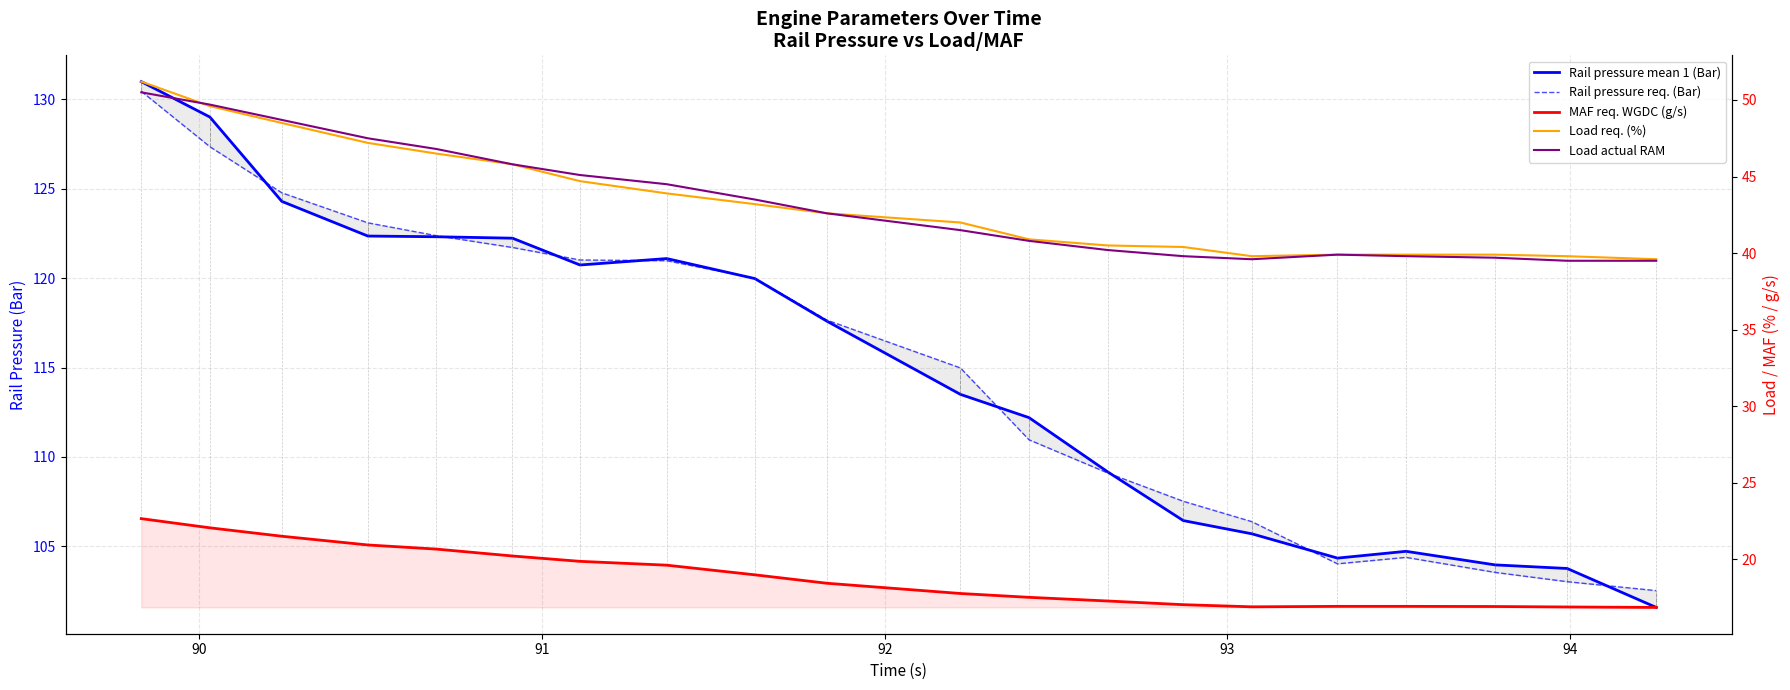

Between which two adjacent categories do Rail pressure req. (Bar) and Rail pressure mean 1 (Bar) first intersect?

90 and 91